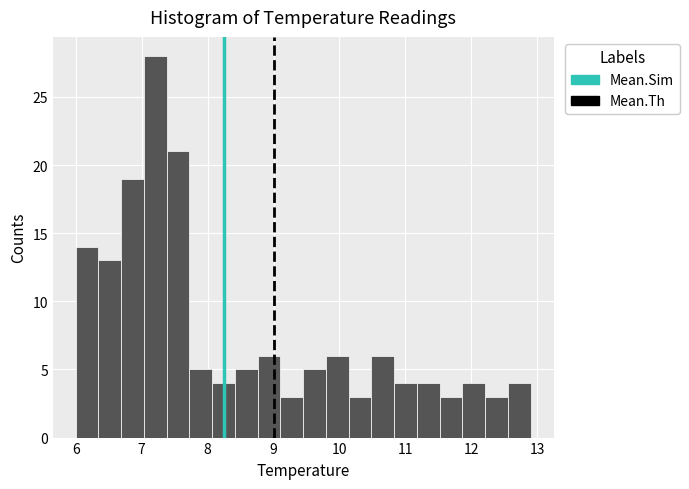

Around what value on the x-axis is the tallest bar? Give the approximate position of its centre, as read against the axis.

7.2